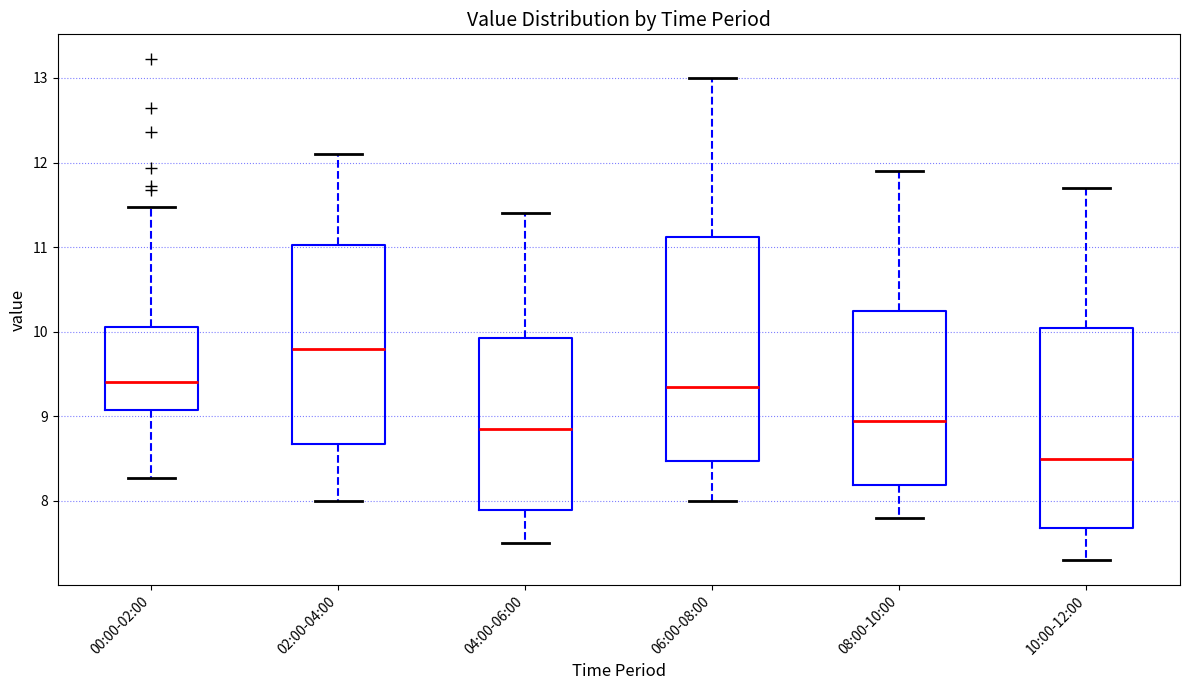

Where does the median line of the box for 02:00-04:00 sit on the y-axis? The values are not printed on the chart, so give them approximately, as read against the axis.

9.8